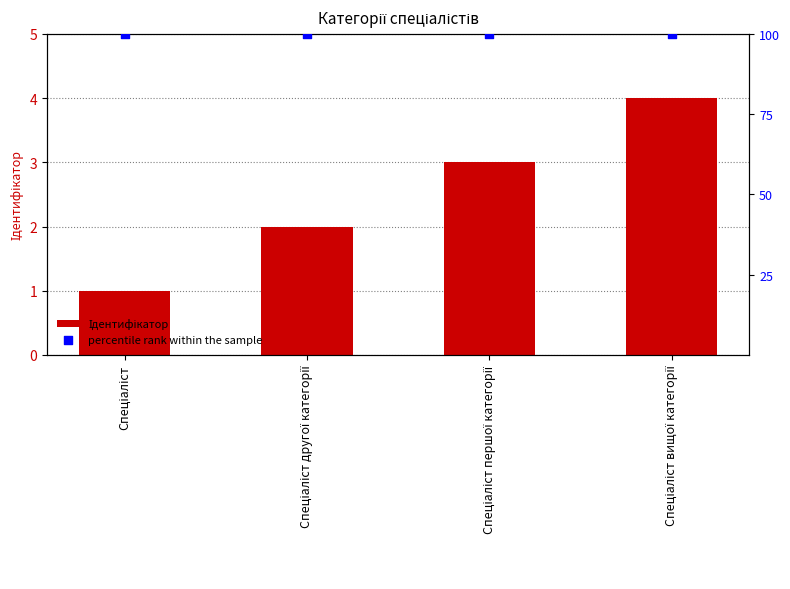

Which series has the largest total across all categories?

percentile rank within the sample